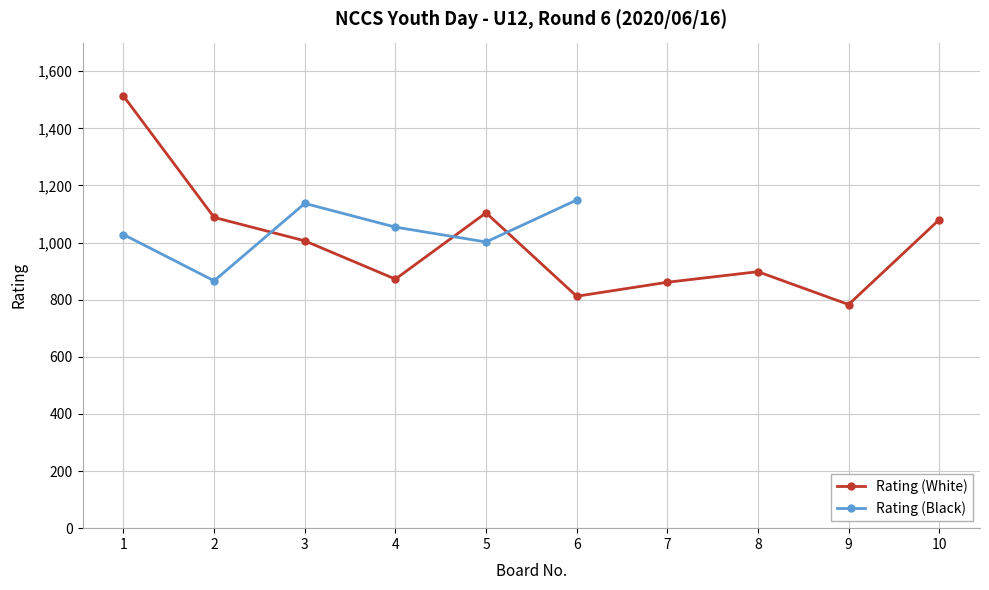

How many data points in Rating (White) are less than 1006?

5